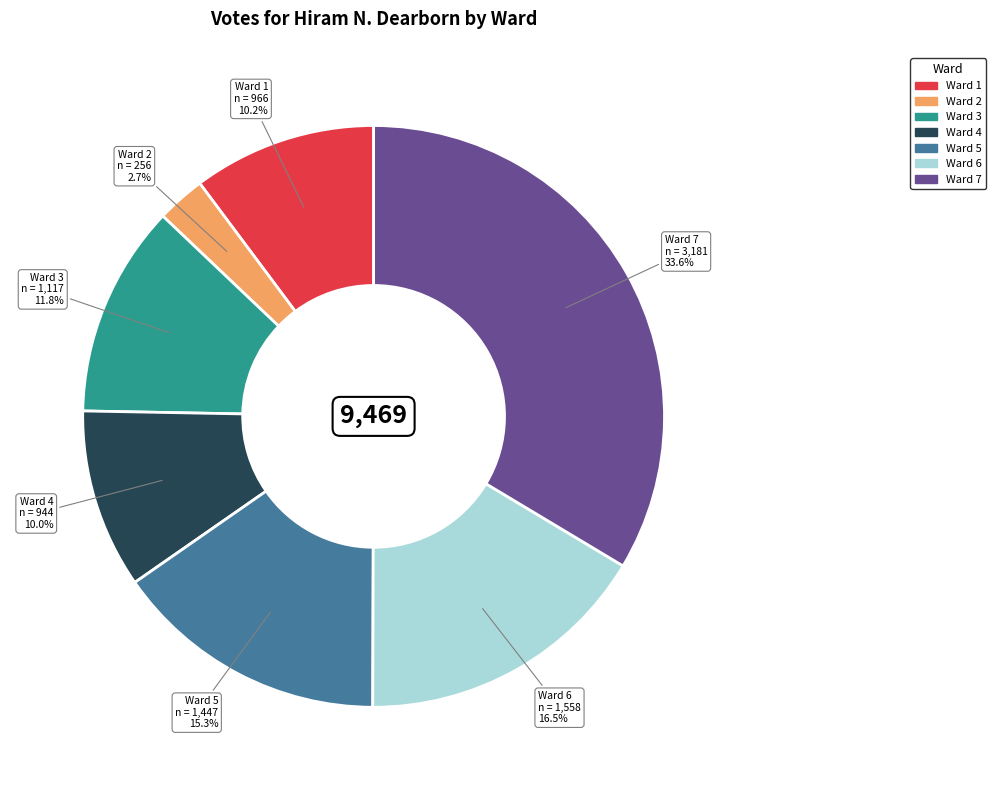

To the nearest percent, what portion does Ward 1 represent?

10%